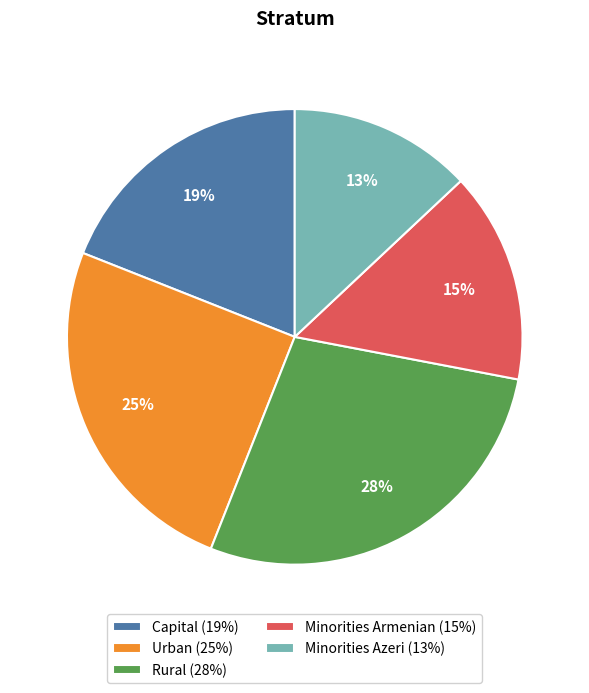

What is the ratio of the value at Rural (28%) to the value at Minorities Armenian (15%)?

1.9